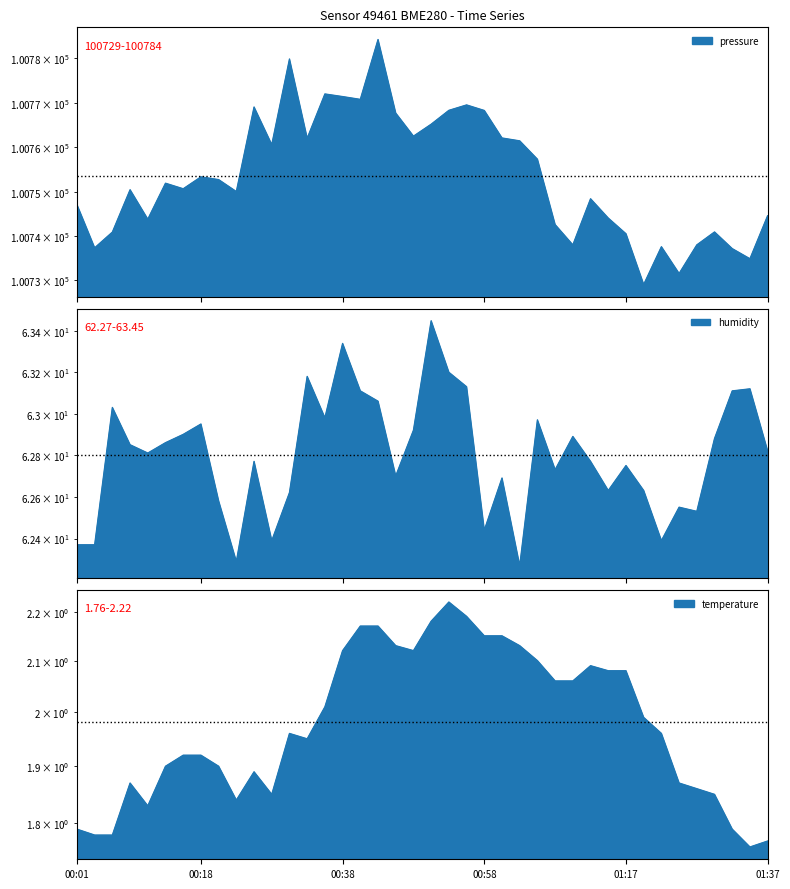

At which label is pressure closest to 100756?

01:05